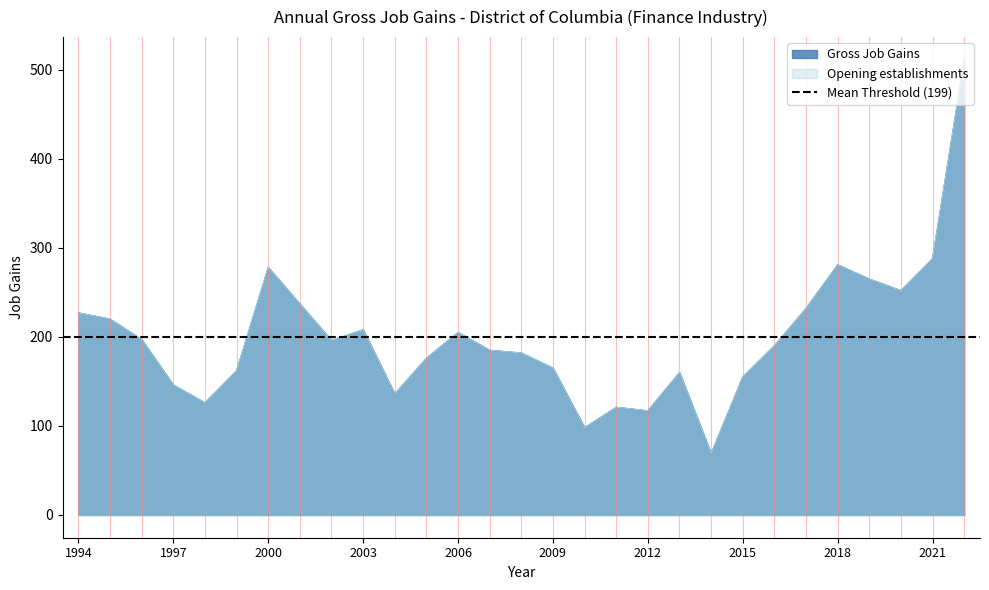

The Opening establishments series shows 225 at 2009. True or false?

False